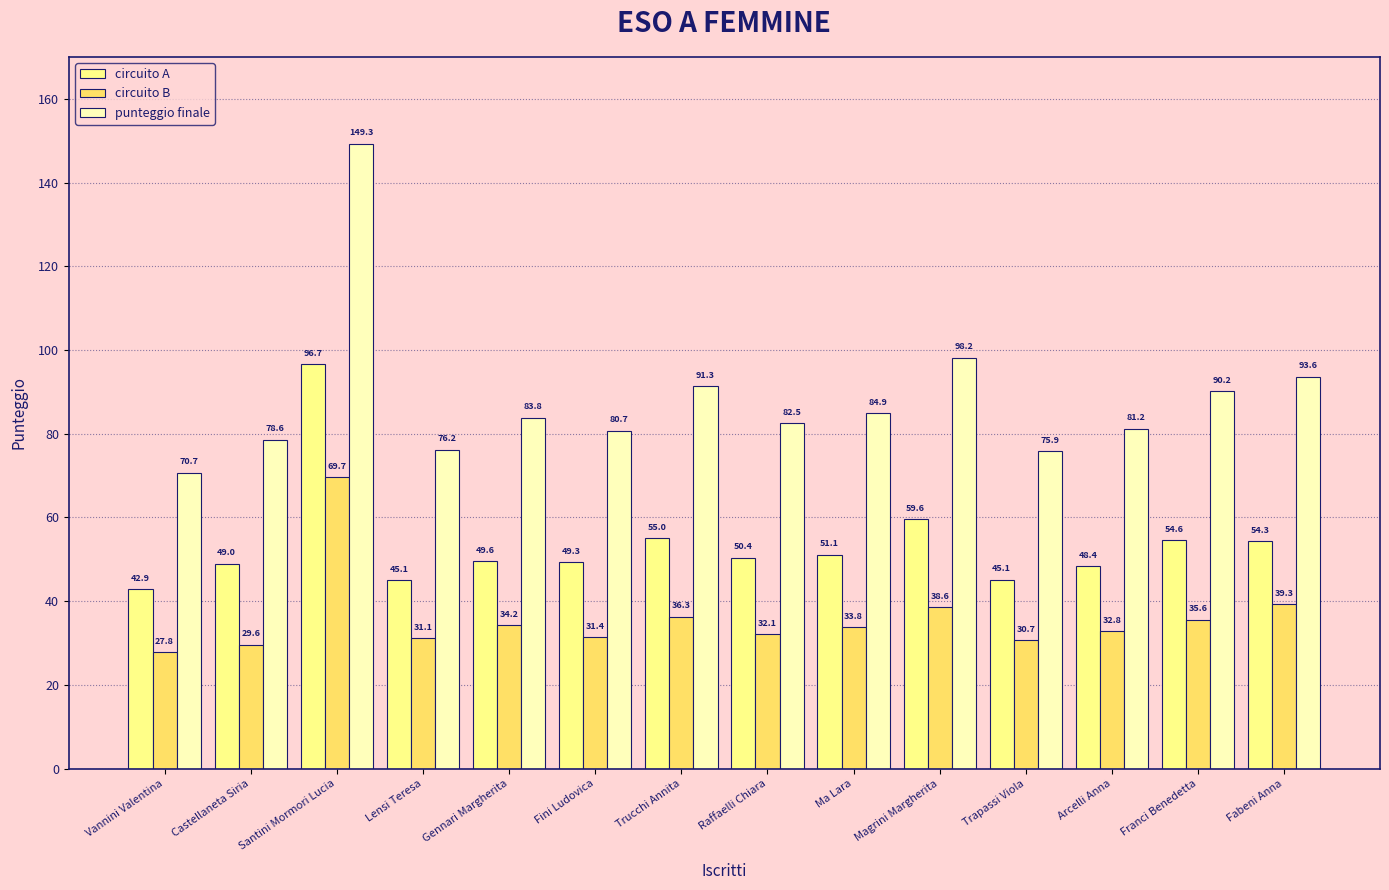

Where is circuito B nearest to the value 48?

Fabeni Anna